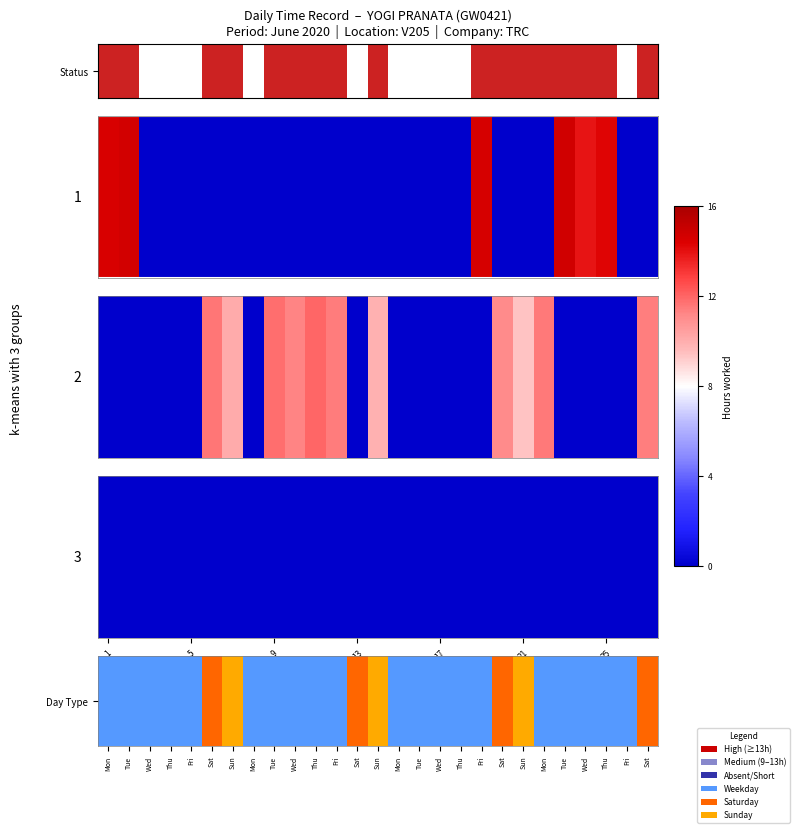

The chart shows a value of 0 at Sat. True or false?

False